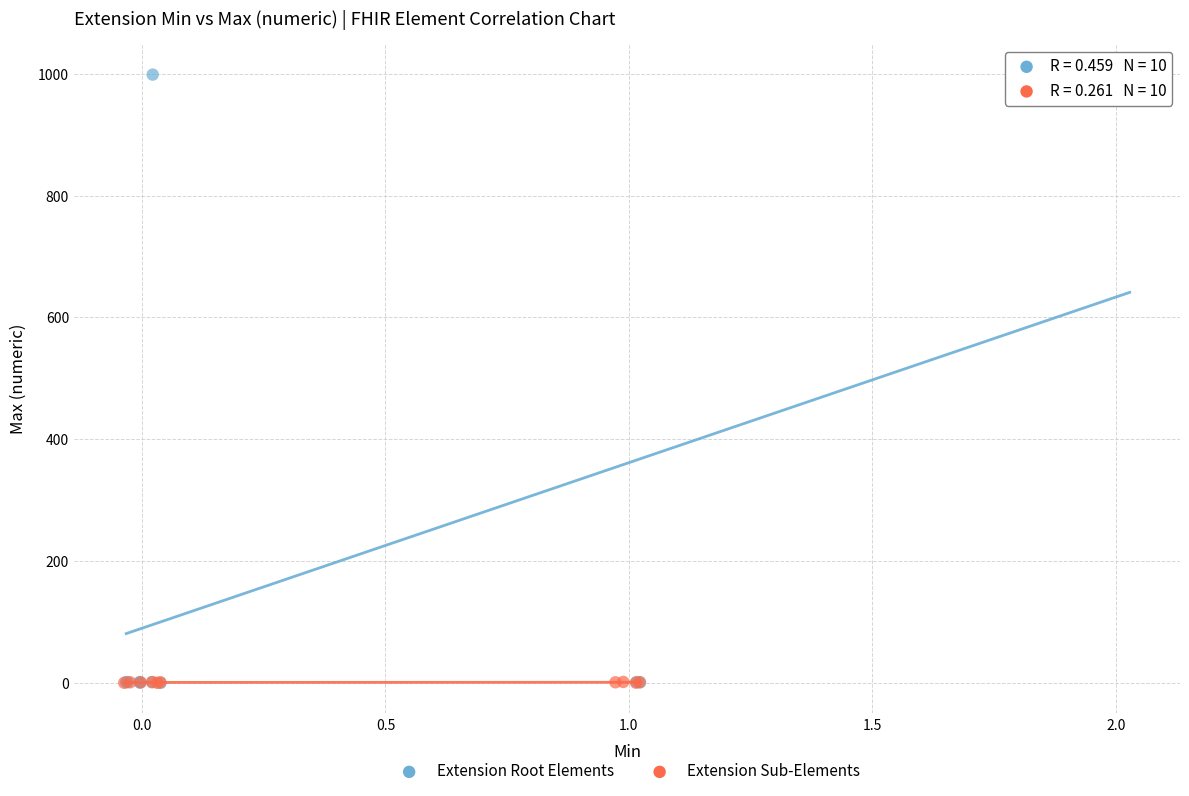

Which series has the largest Y range (max minus min)?

Extension Root Elements